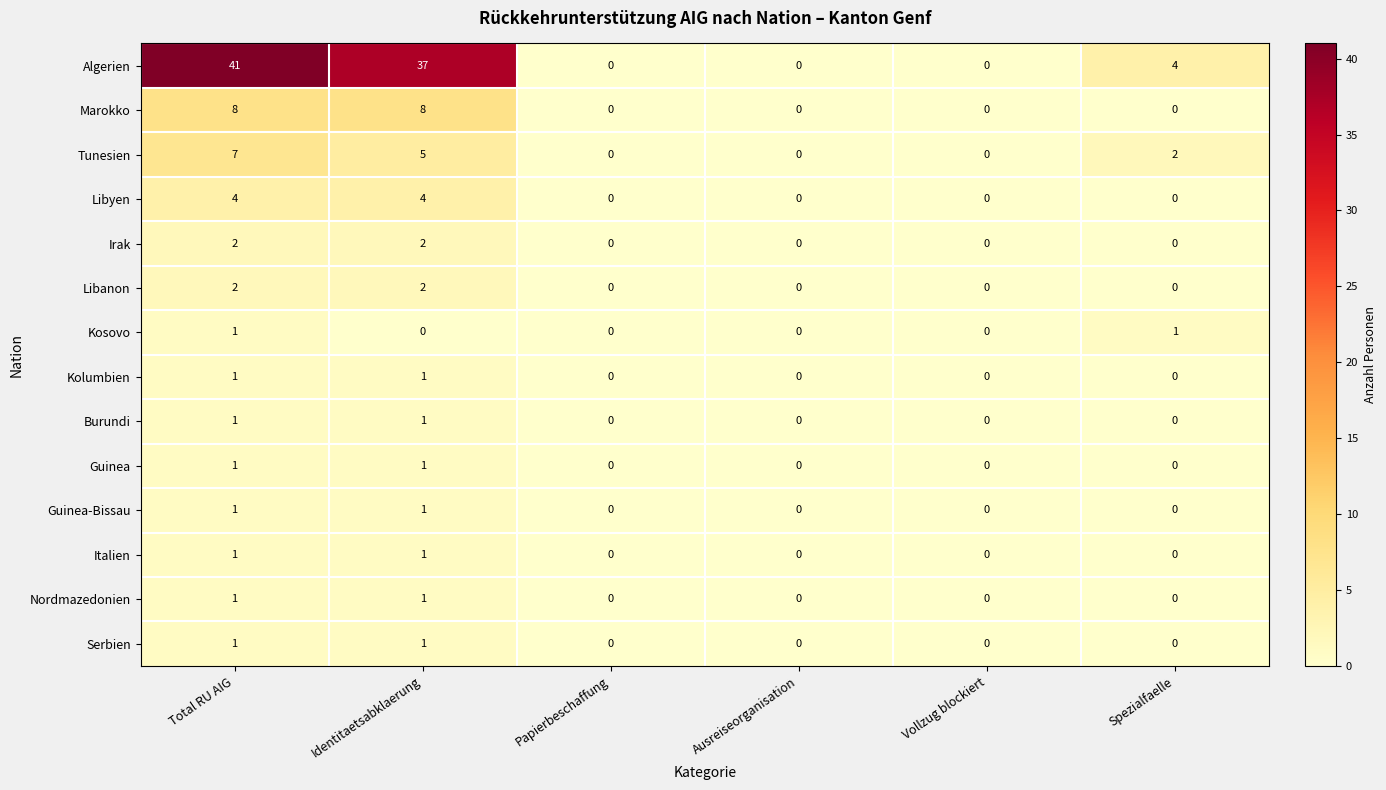

What is the sum of all Algerien values?

82